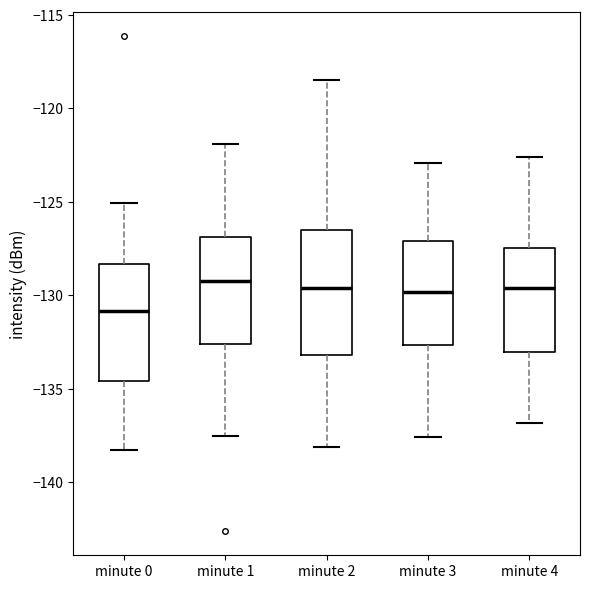

Reading left to right, transcribe this box plot: for each box, give where its median line is, the range the box spans, and where its two whiskers end, as read against the y-axis. The values are not printed on the chart, so give them approximately, as read against the axis.

minute 0: median -131.0, box -134.5 to -128.5, whiskers -138.5 to -125.0
minute 1: median -129.0, box -132.5 to -127.0, whiskers -137.5 to -122.0
minute 2: median -129.5, box -133.0 to -126.5, whiskers -138.0 to -118.5
minute 3: median -130.0, box -132.5 to -127.0, whiskers -137.5 to -123.0
minute 4: median -129.5, box -133.0 to -127.5, whiskers -137.0 to -122.5